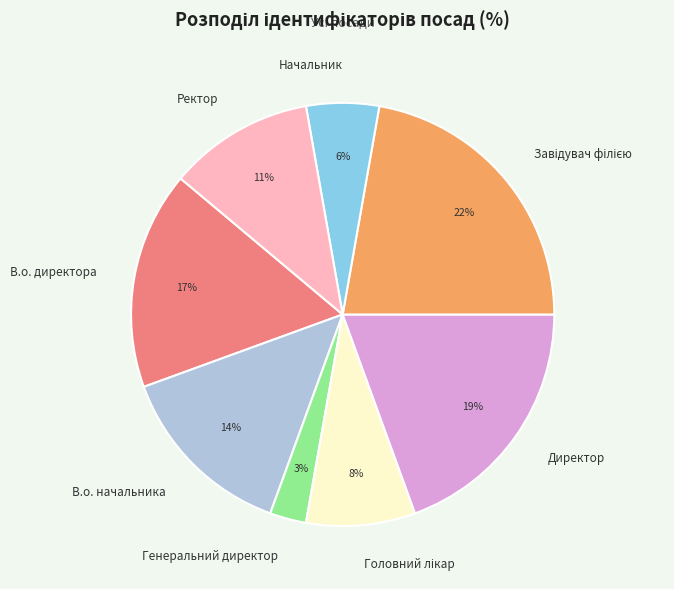

The Начальник slice represents 6% of the pie. True or false?

True